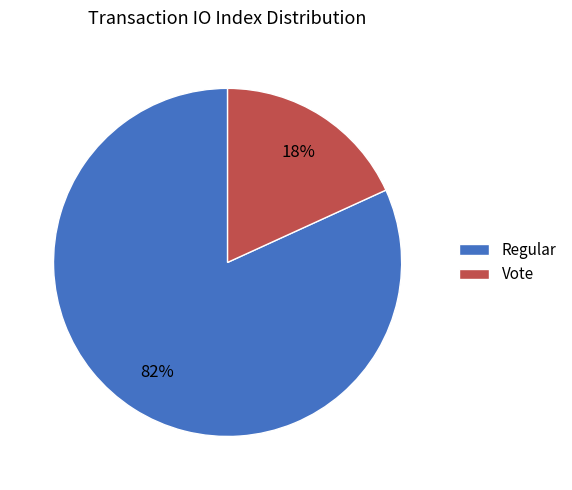

Is Regular the majority of the pie?

Yes